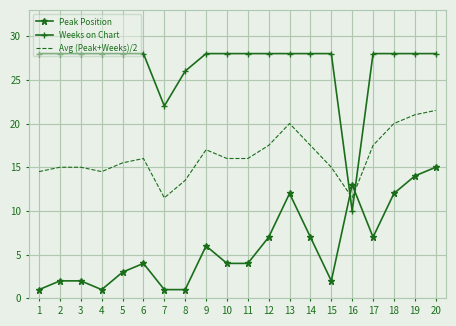

Which series ends up on top after the final intersection of Weeks on Chart and Peak Position?

Weeks on Chart